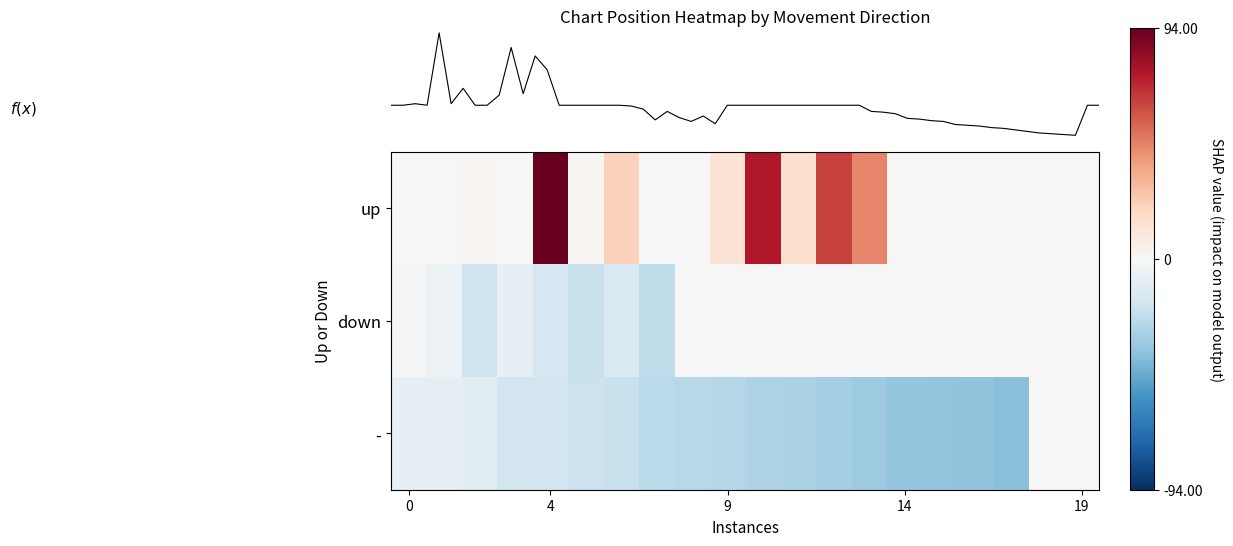

Rank the series by their average value, from highest to lowest.

up, down, -